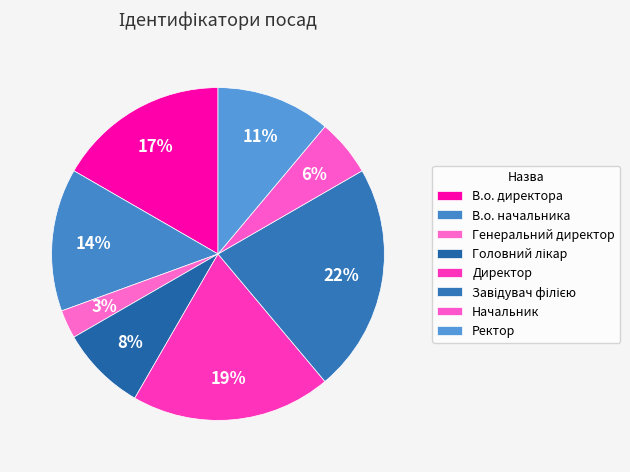

Does В.о. директора represent more than half of the total?

No